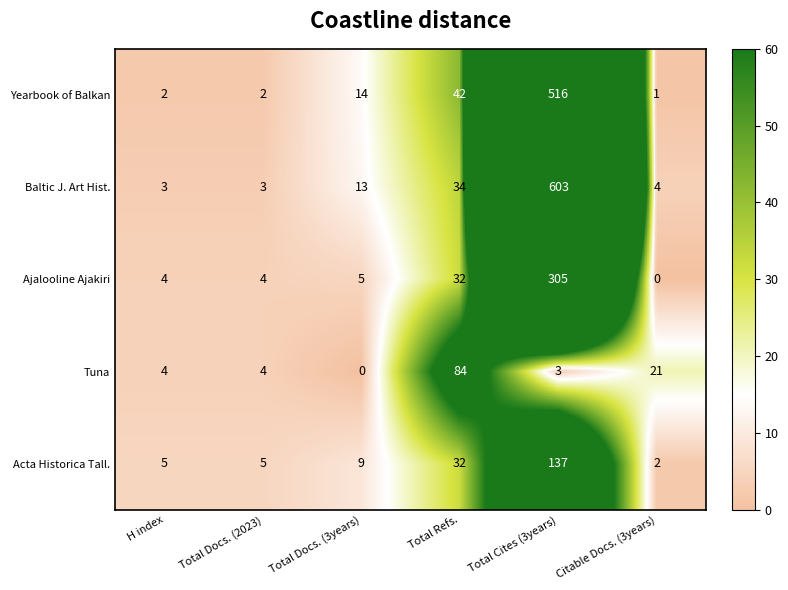

At which category does the chart reach its peak across all series?

Total Cites (3years)